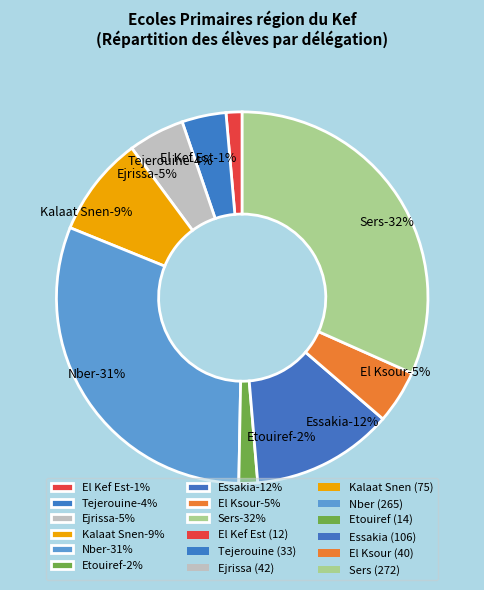

Which has a higher value, Ejrissa or El Kef Est?

Ejrissa